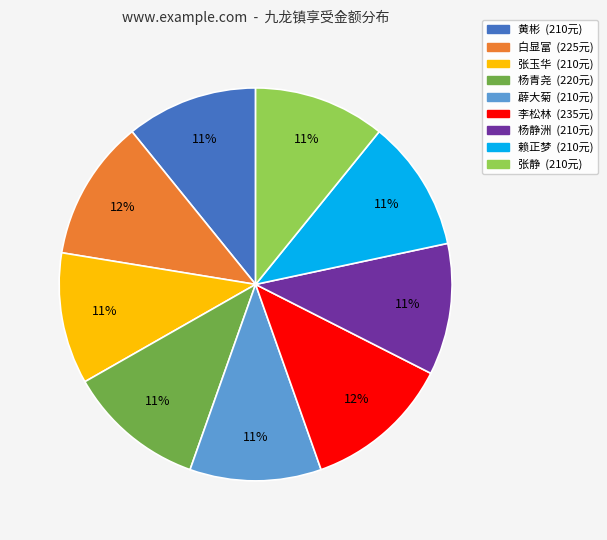

Is there any slice that represents more than half of the pie?

No